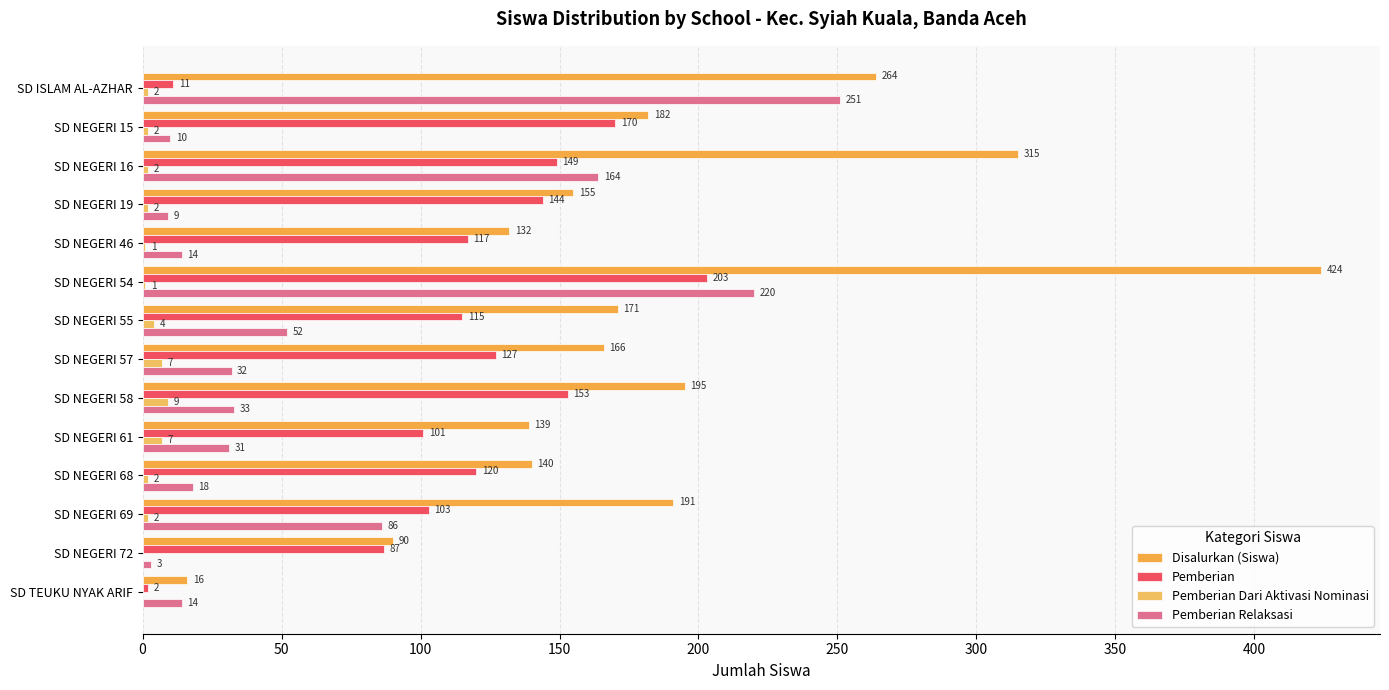

How many distinct data groups are displayed?

4